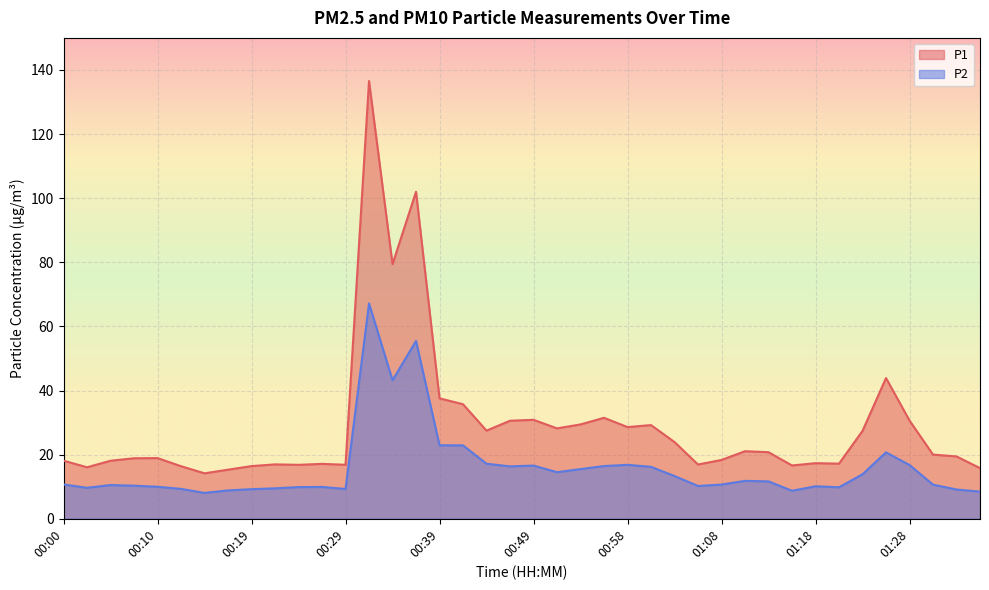

The value of P1 at 00:34 is 79.4. True or false?

True